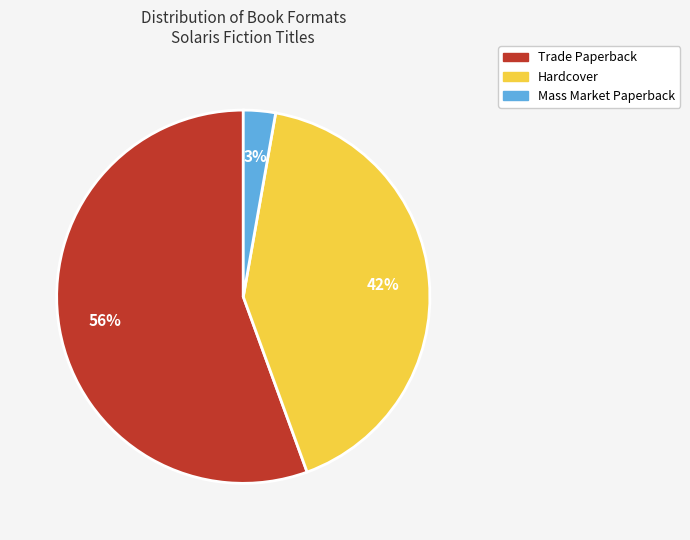

Is there any slice that represents more than half of the pie?

Yes